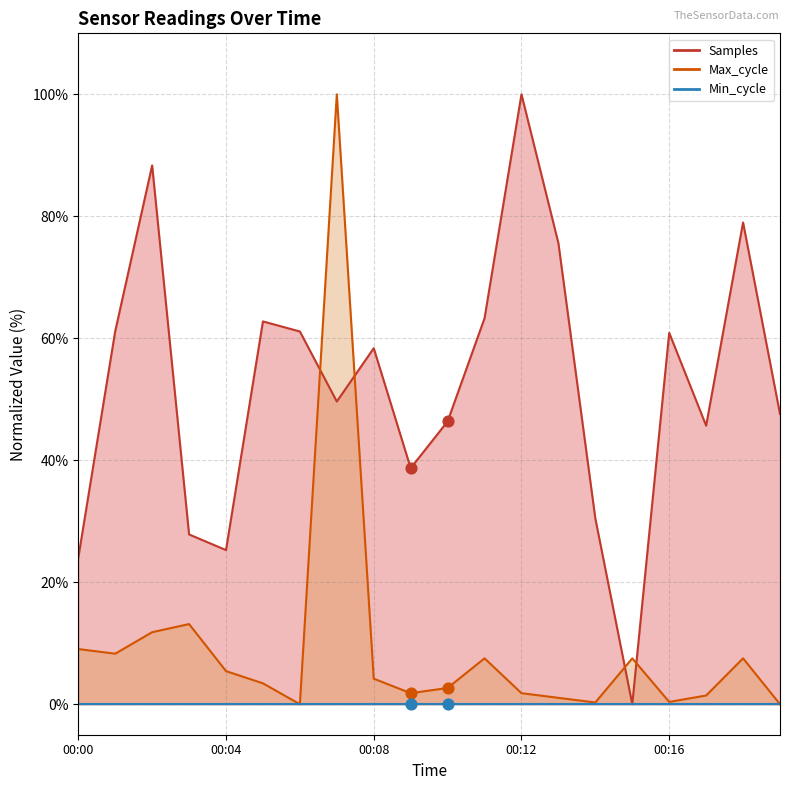

Which series reaches the minimum Y coordinate?

Samples